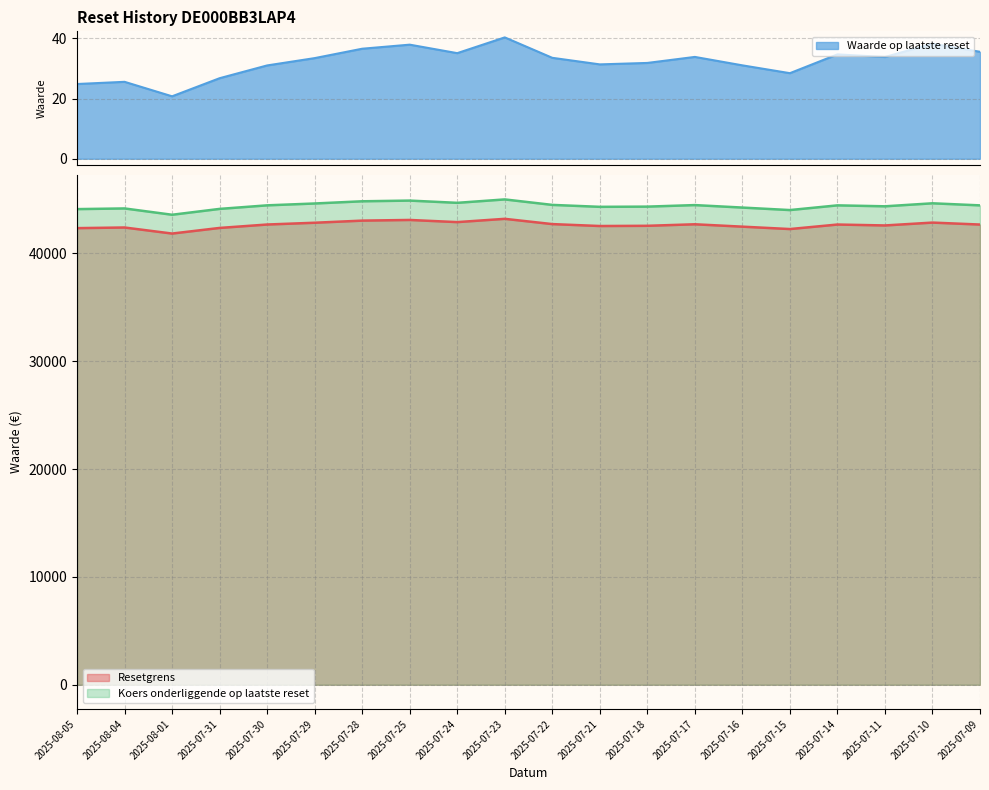

What is the difference between the highest and lowest values at 2025-07-30?

44430.3